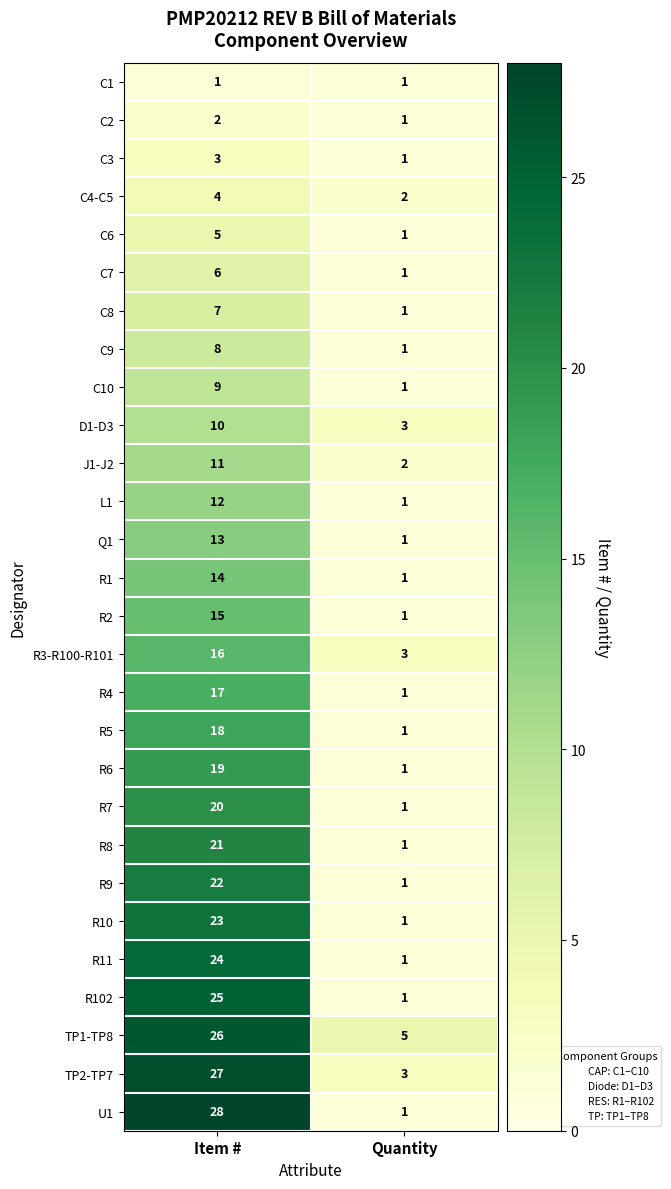

How many data points does each series have?

2